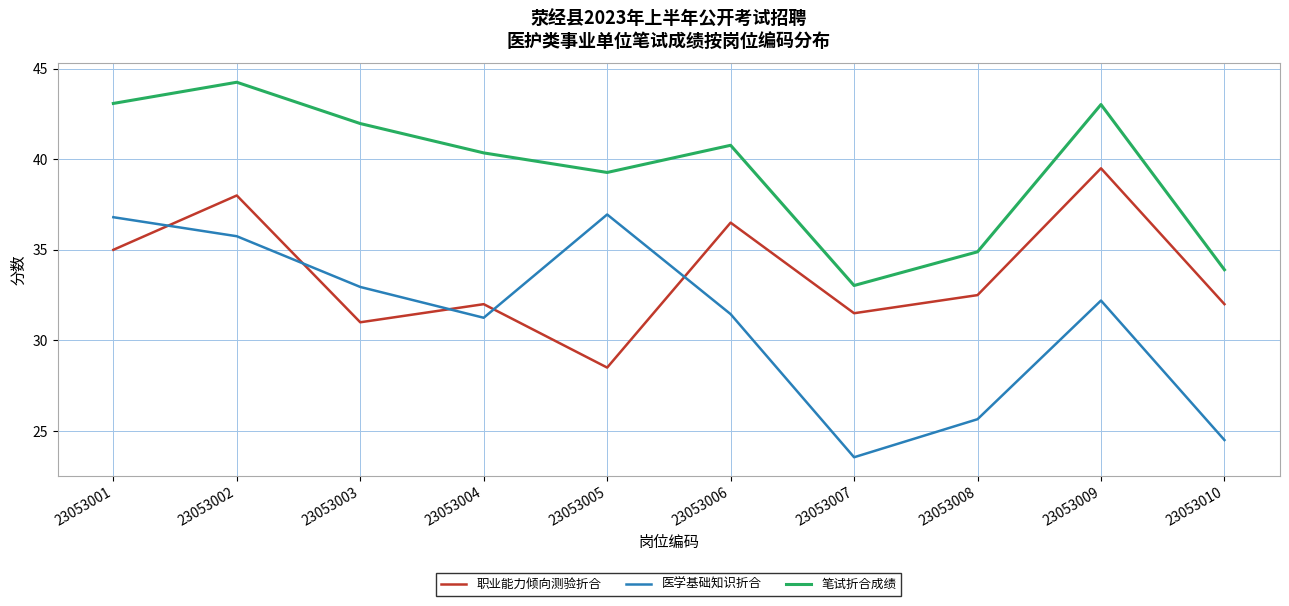

What is the sum of all 职业能力倾向测验折合 values?

336.5